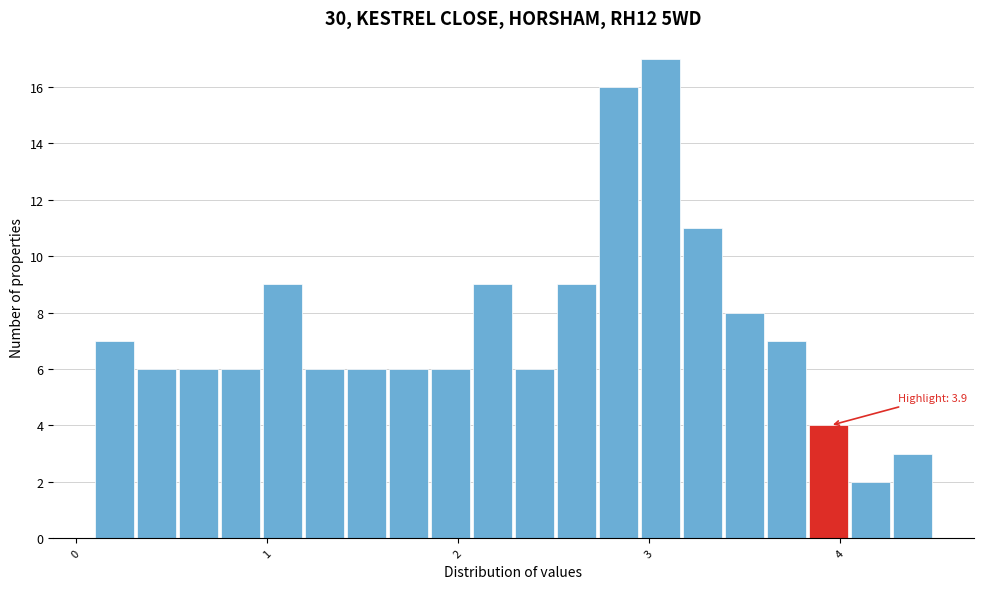

Read against the x-axis, roughly where is the centre of the tallest bar?

3.1